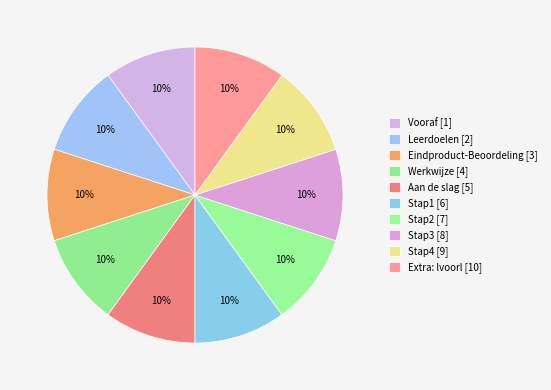

The Aan de slag slice represents 24% of the pie. True or false?

False